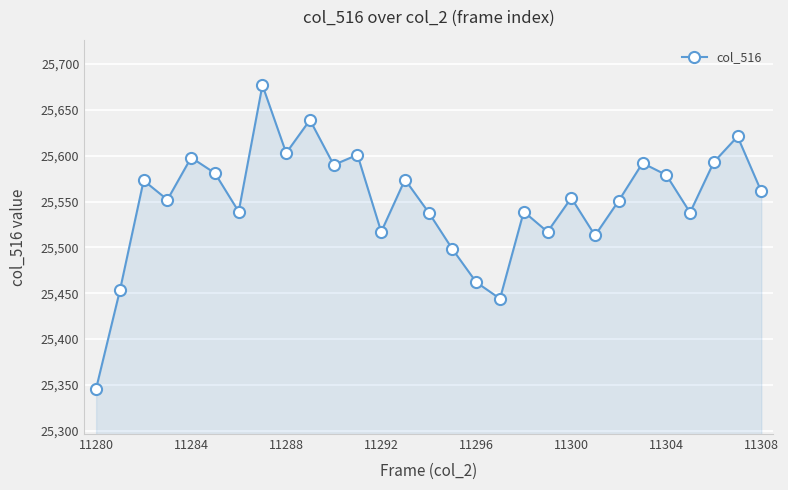

What is the average value?

25550